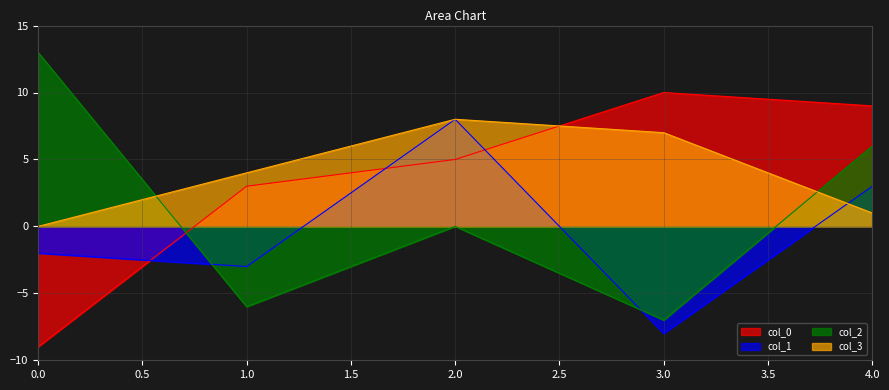

Does the chart have visible grid lines?

Yes